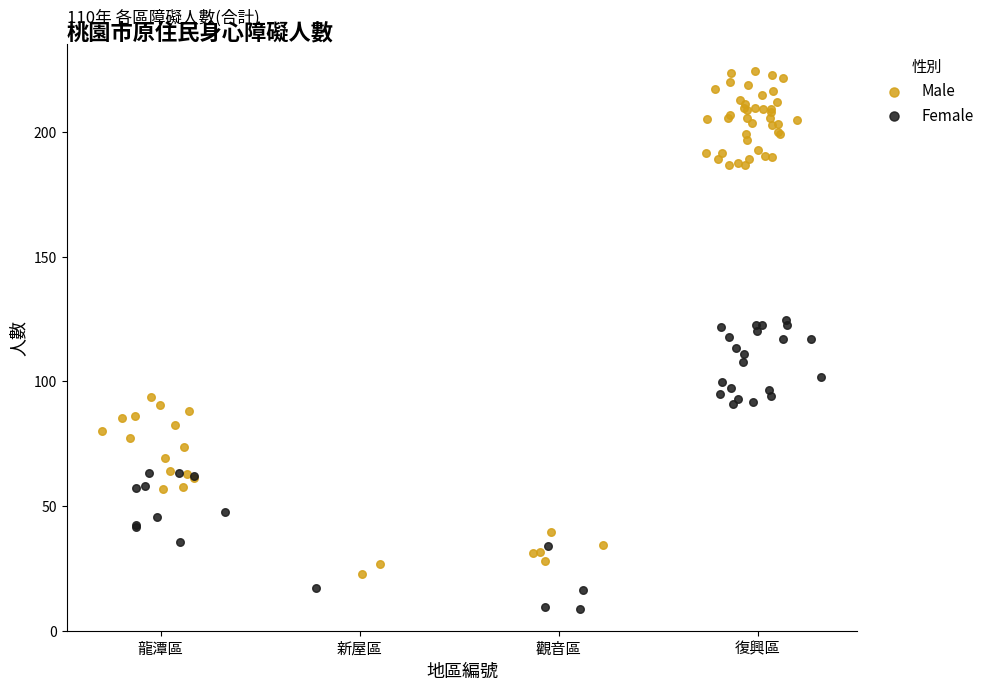

Which series contains the highest Y value?

Male